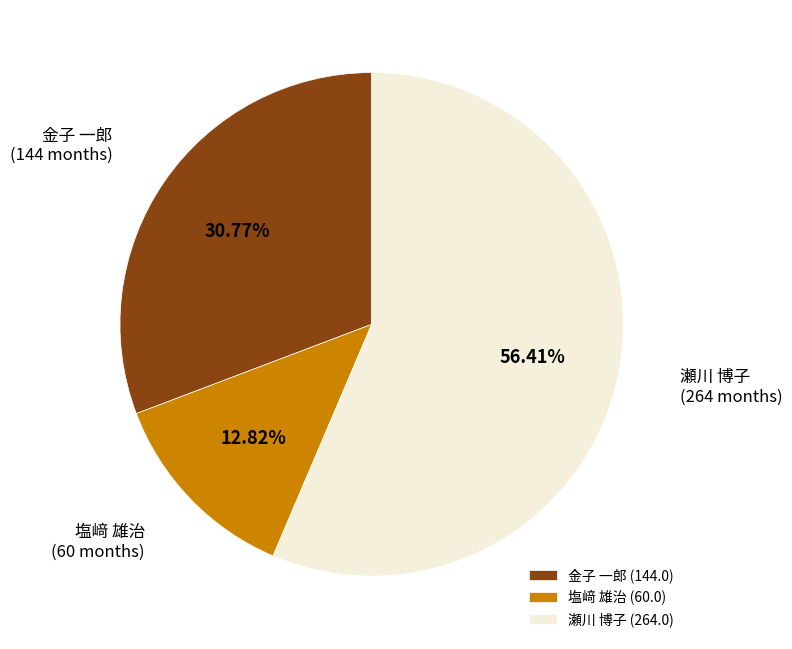

To the nearest percent, what is the average slice percentage?

33%